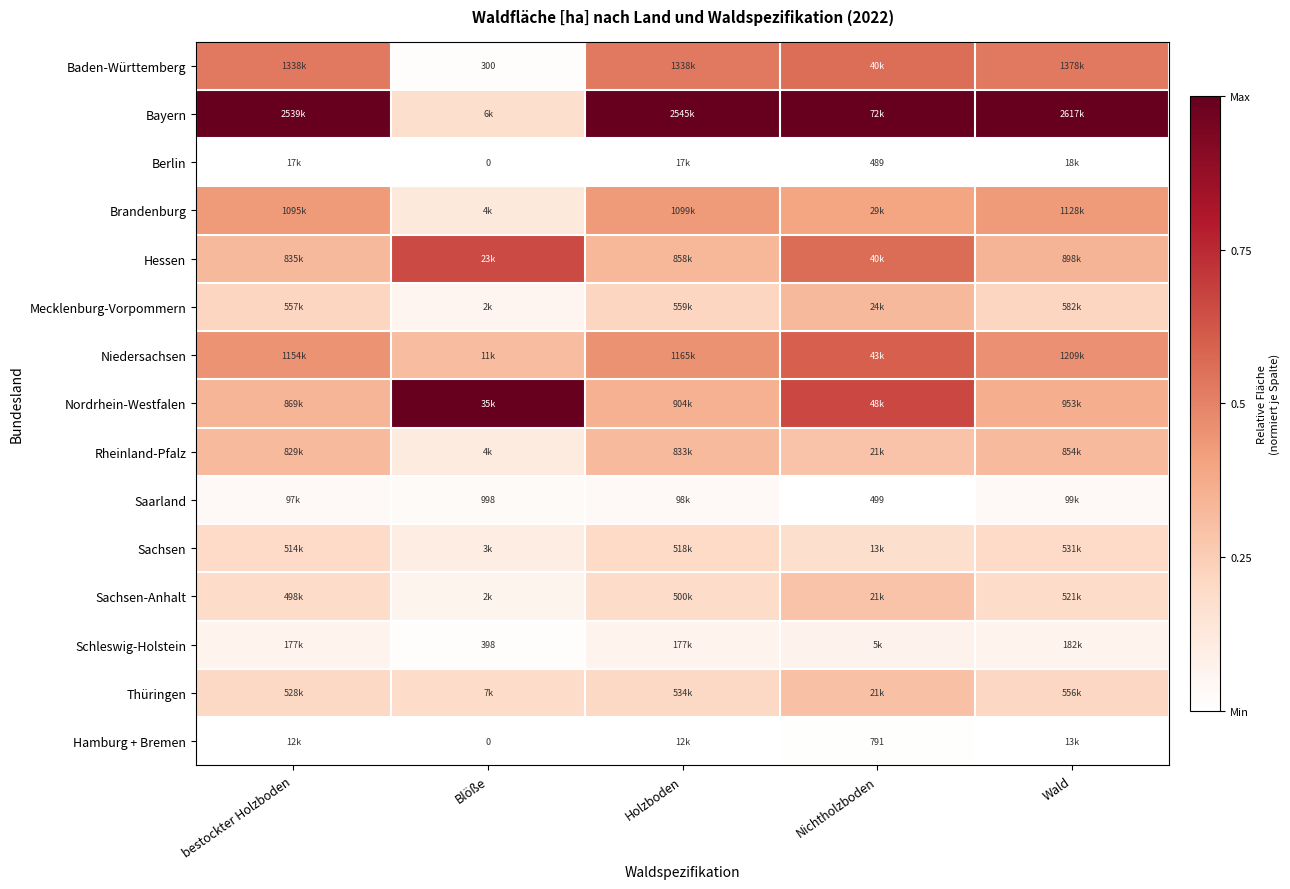

Which series has the largest total across all categories?

Bayern